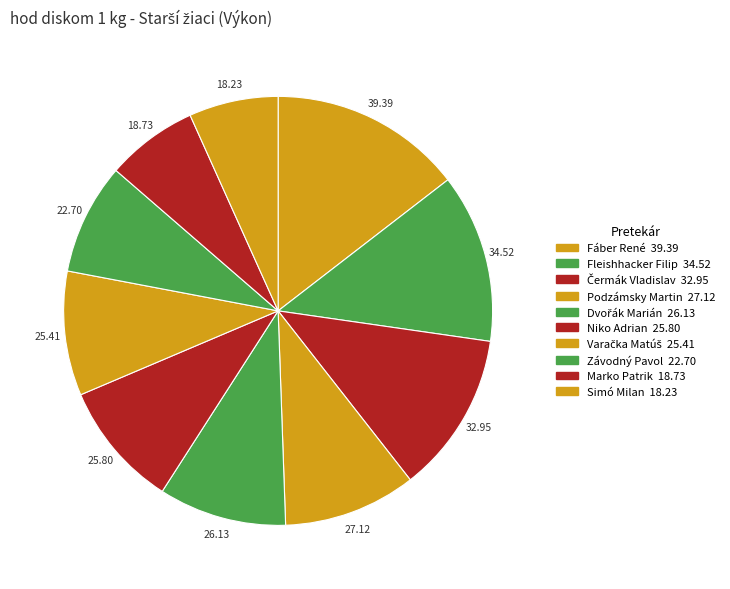

Which slice is the largest?

Fáber René